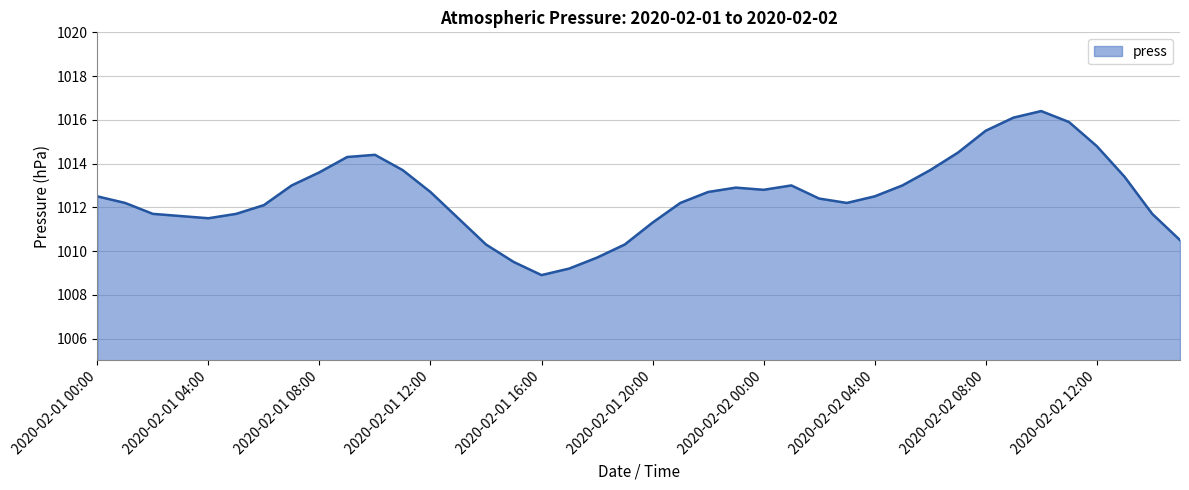

What is the smallest value displayed?

1008.9